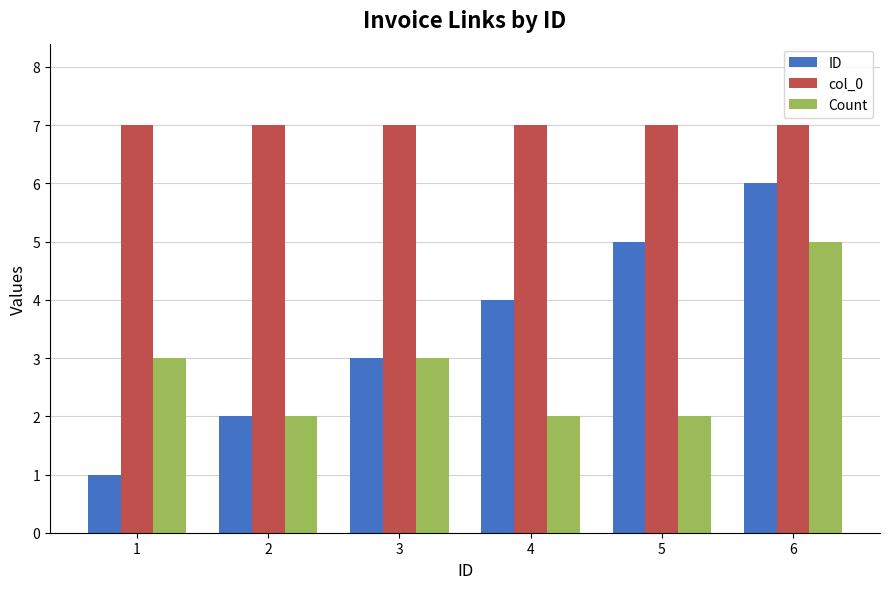

What is the sum of all Count values?

17